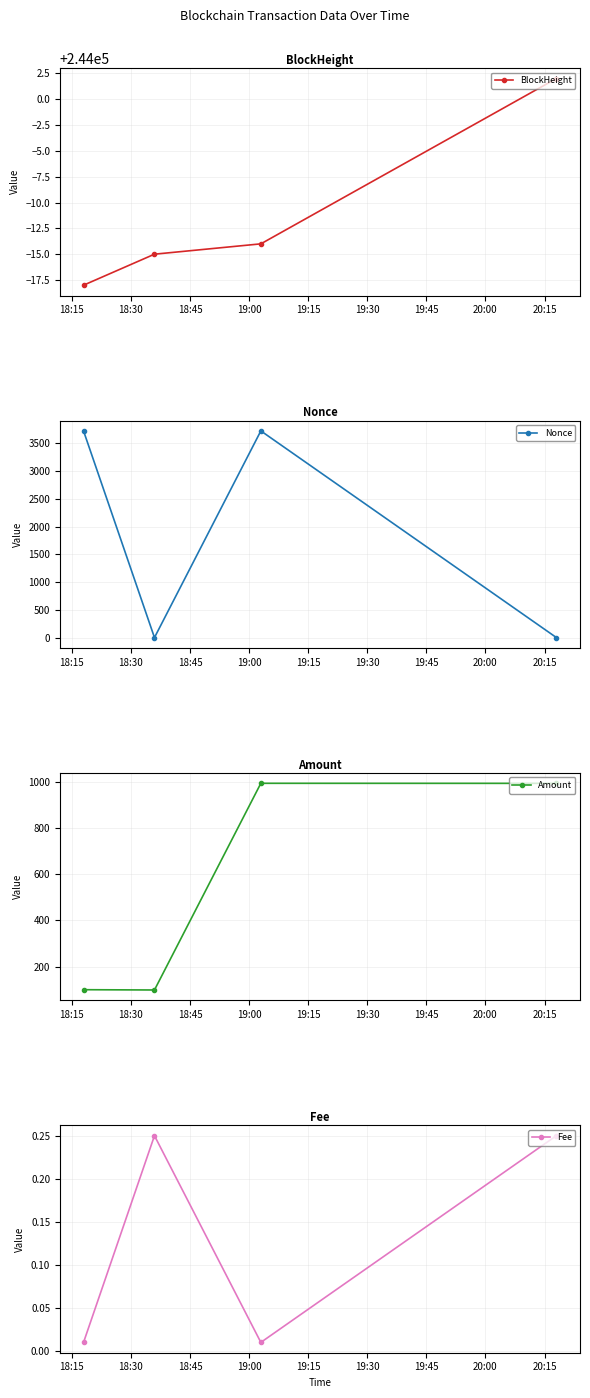

Reading left to right, transcribe all the data shown in this chart.

BlockHeight: 243982.0	243985.0	243986.0	244002.0
Nonce: 3726.0	0.0	3727.0	1.0
Amount: 100.0	98.8	994.5	994.2
Fee: 0.0	0.2	0.0	0.2